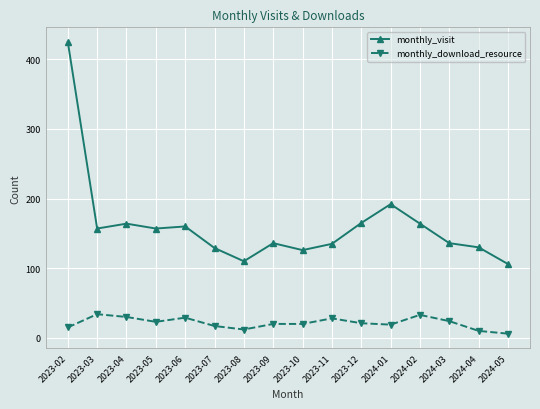

Which series changed the most between 2023-08 and 2023-11?

monthly_visit